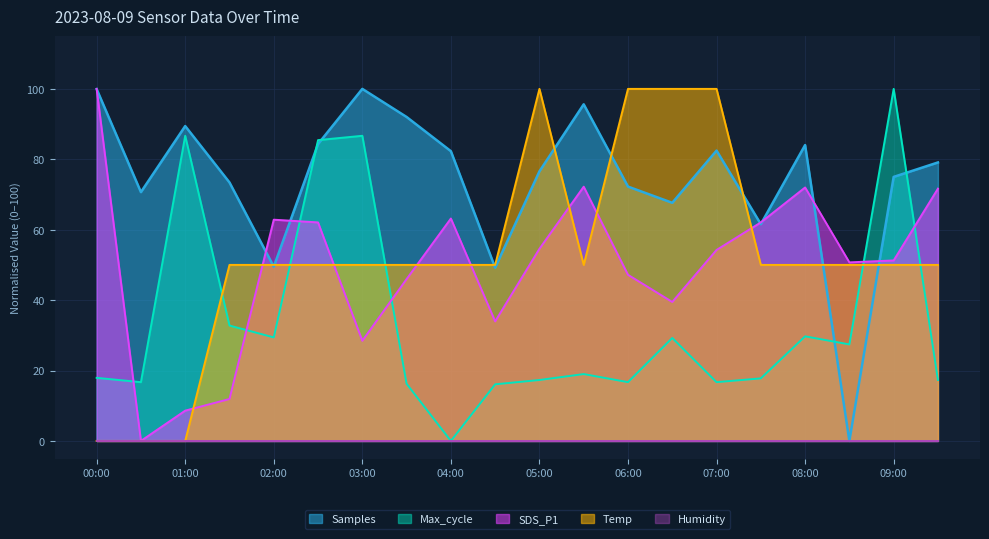

At which label does Temp reach its peak?

05:00